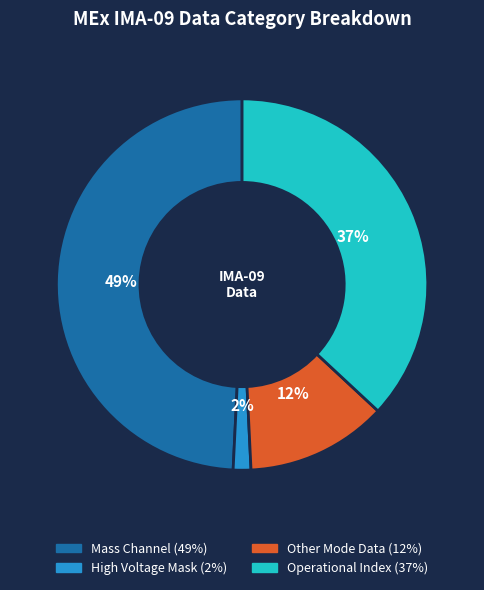

Is there a majority slice in this chart?

No